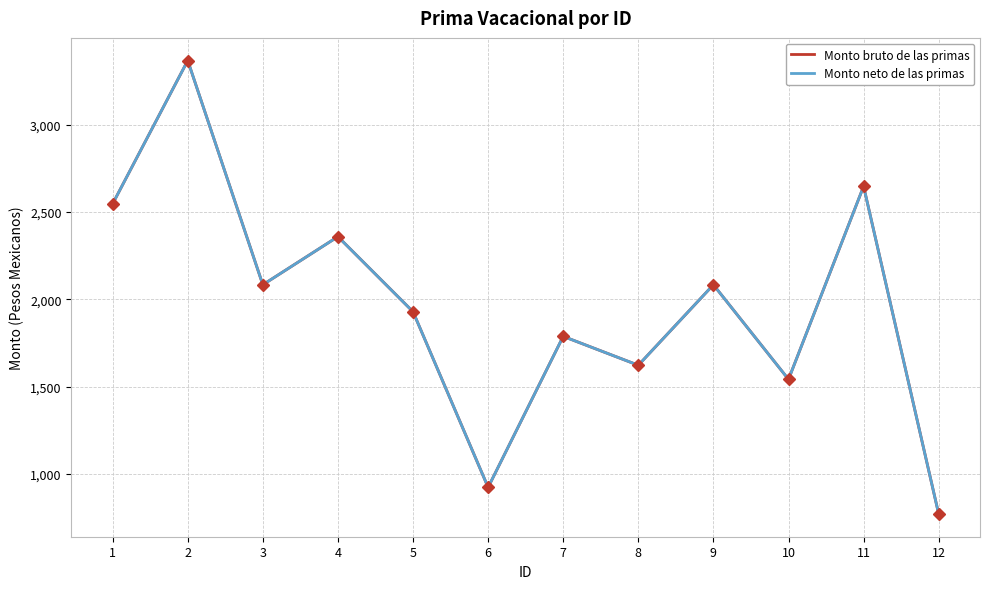

At which label does Monto bruto de las primas reach its peak?

2